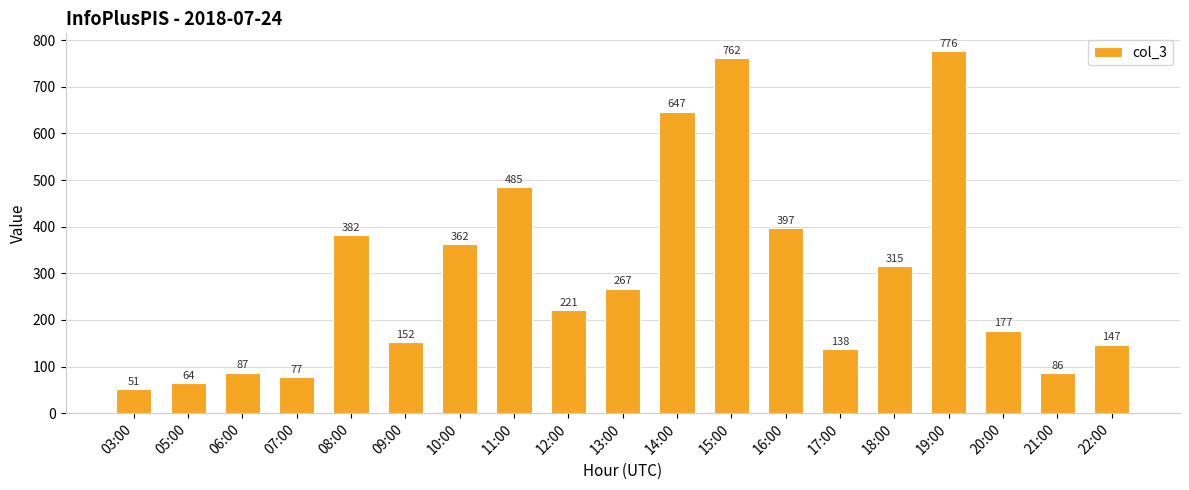

Which label corresponds to the smallest value in the chart?

03:00